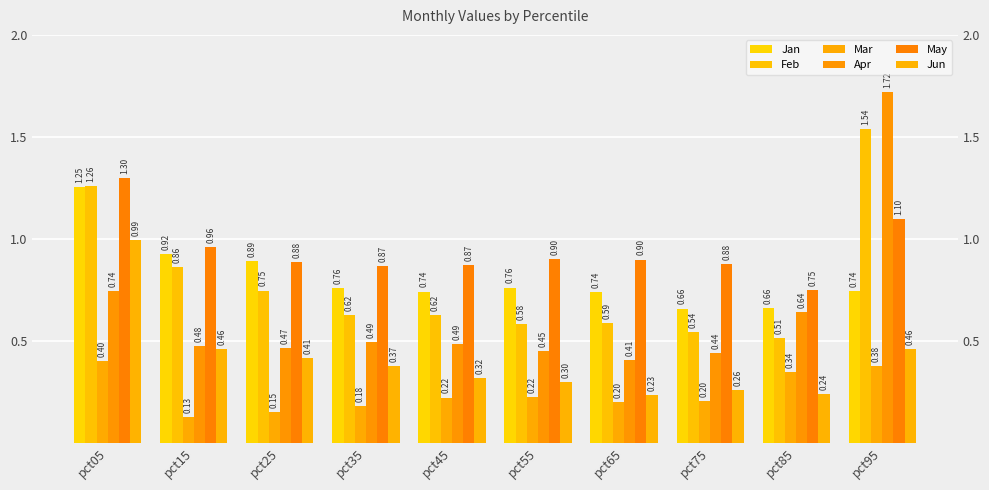

List the labels in order of Jun value, smallest first.

pct65, pct85, pct75, pct55, pct45, pct35, pct25, pct15, pct95, pct05